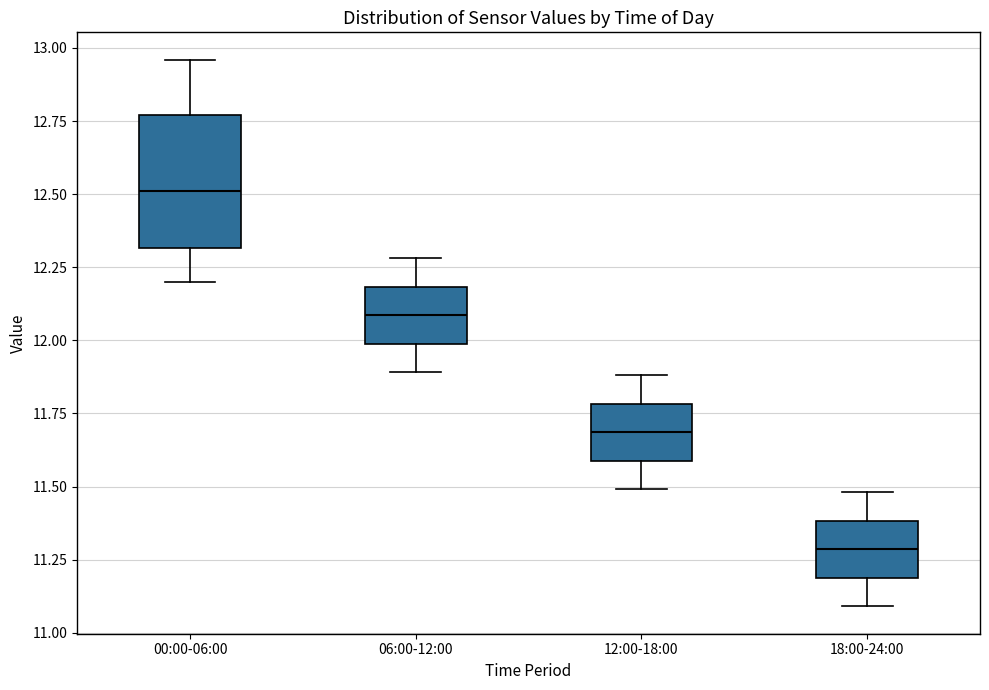

Reading left to right, transcribe this box plot: for each box, give where its median line is, the range the box spans, and where its two whiskers end, as read against the y-axis. The values are not printed on the chart, so give them approximately, as read against the axis.

00:00-06:00: median 12.50, box 12.30 to 12.75, whiskers 12.20 to 12.95
06:00-12:00: median 12.10, box 12.00 to 12.20, whiskers 11.90 to 12.30
12:00-18:00: median 11.70, box 11.60 to 11.80, whiskers 11.50 to 11.90
18:00-24:00: median 11.30, box 11.20 to 11.40, whiskers 11.10 to 11.50